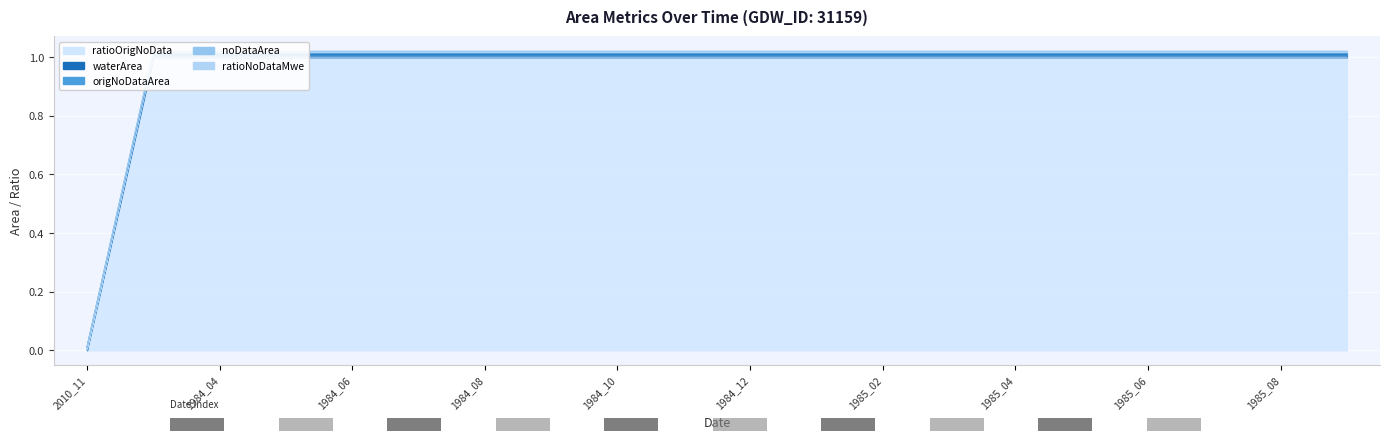

What is the label of the 4th bar from the right?

1985_06